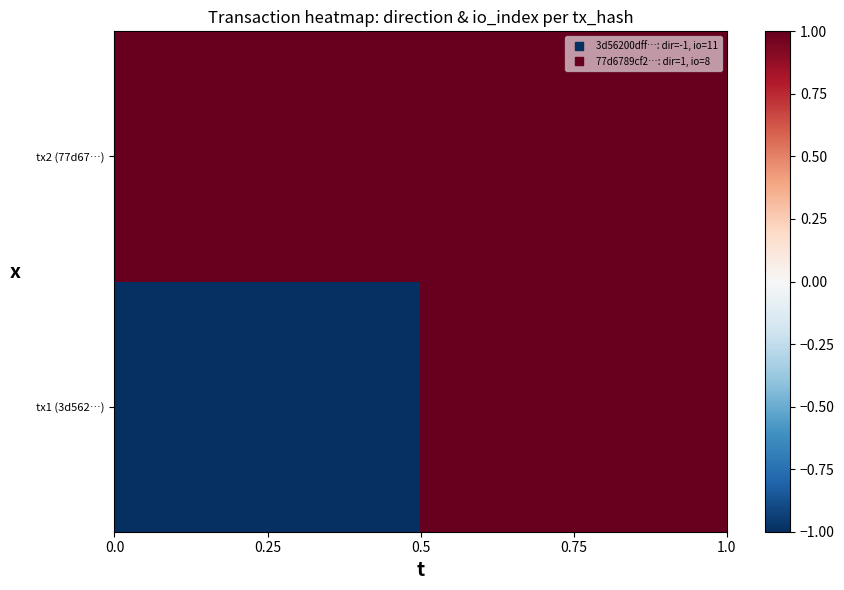

List the series in order of their peak value, lowest first.

tx2 (77d67…), tx1 (3d562…)